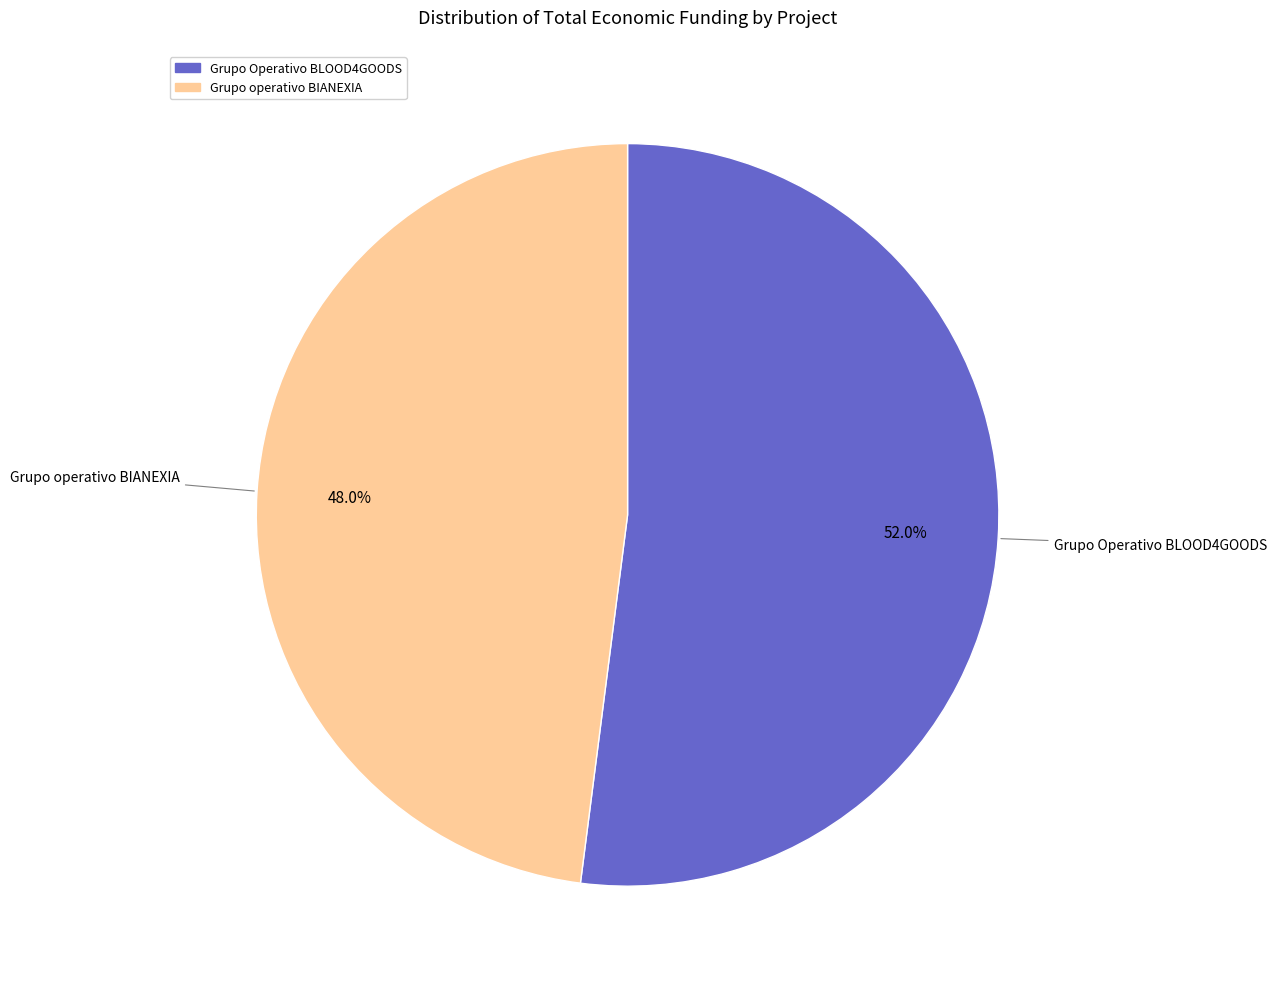

Is there any slice that represents more than half of the pie?

Yes